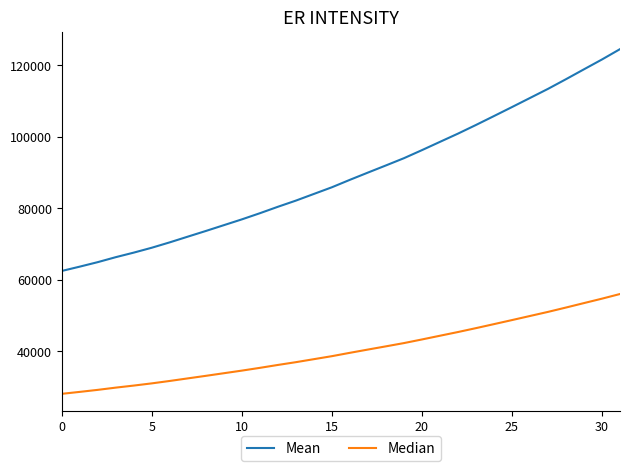

Which series has the largest range (max minus min)?

Mean